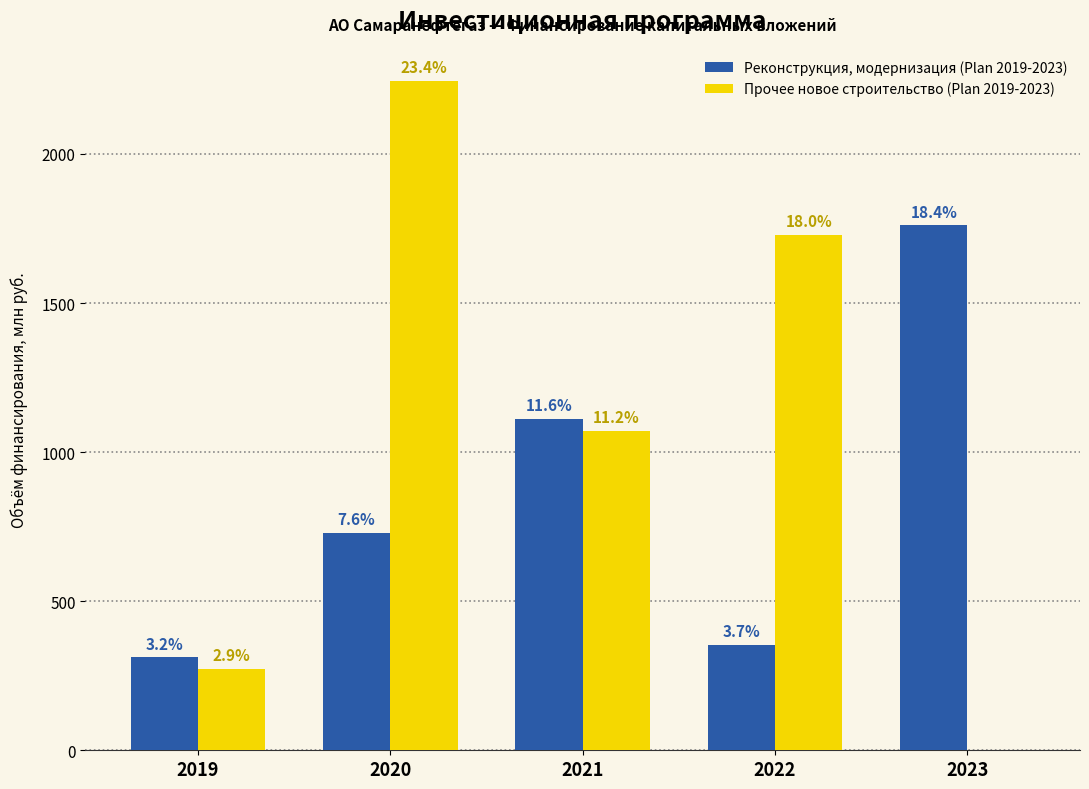

Reading left to right, what are all the values shown in this chart?

Реконструкция, модернизация (Plan 2019-2023): 311.2	727.8	1110.8	354.3	1760.1
Прочее новое строительство (Plan 2019-2023): 273.3	2244.9	1069.9	1726.8	0.0